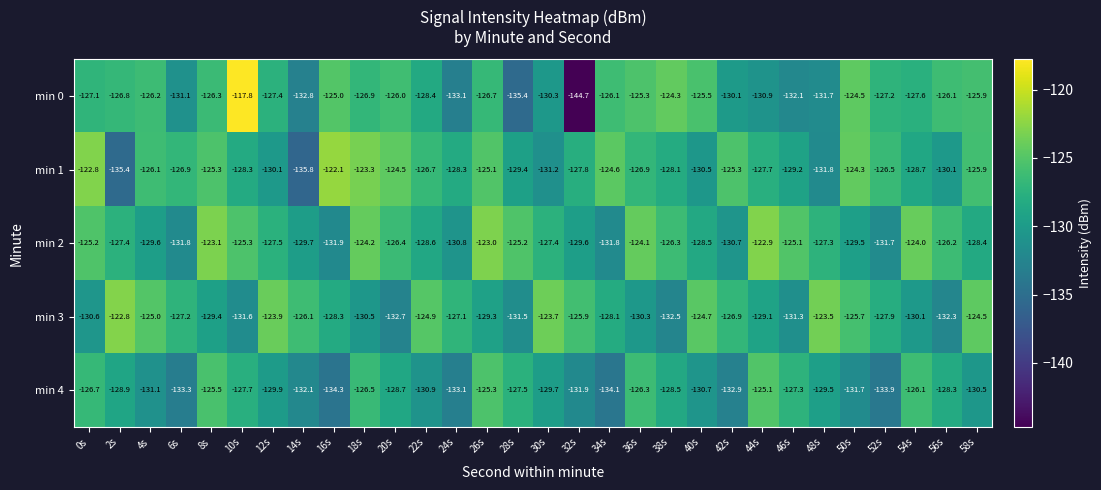

What is the greatest value displayed?

-117.8